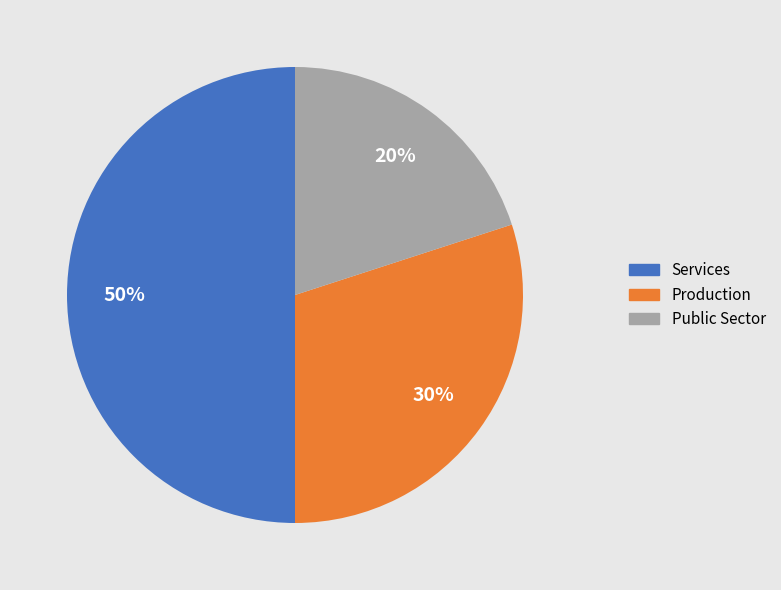

Which has a higher value, Public Sector or Services?

Services